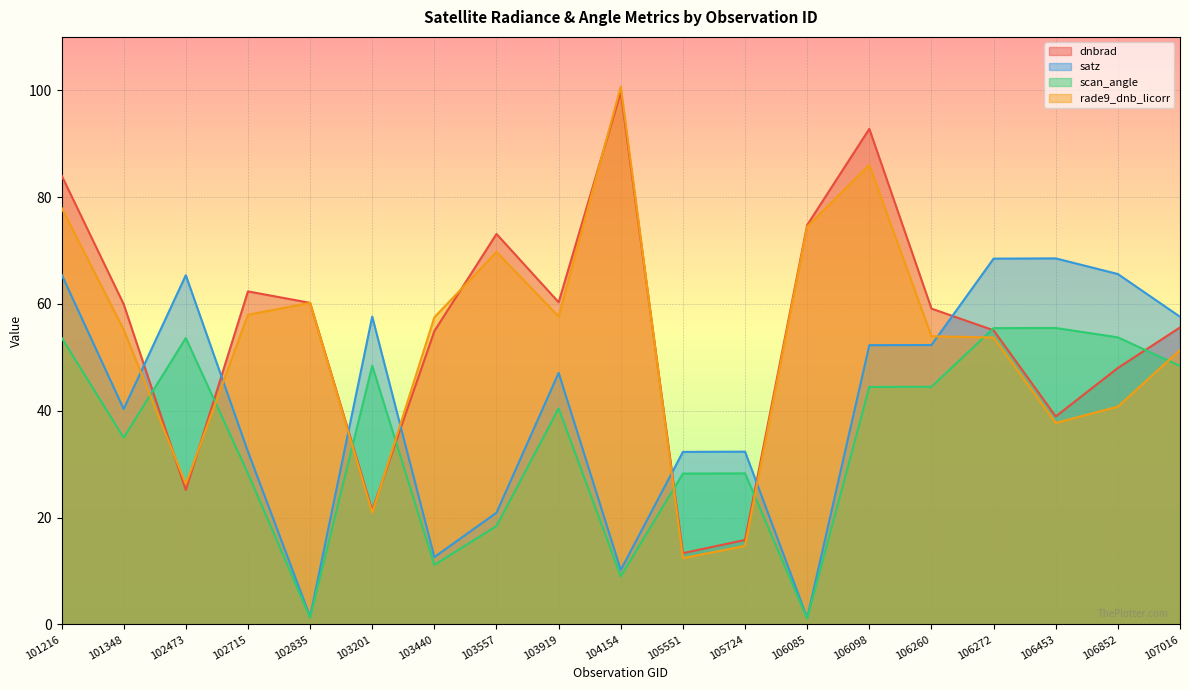

Count the number of categories in the chart.

19